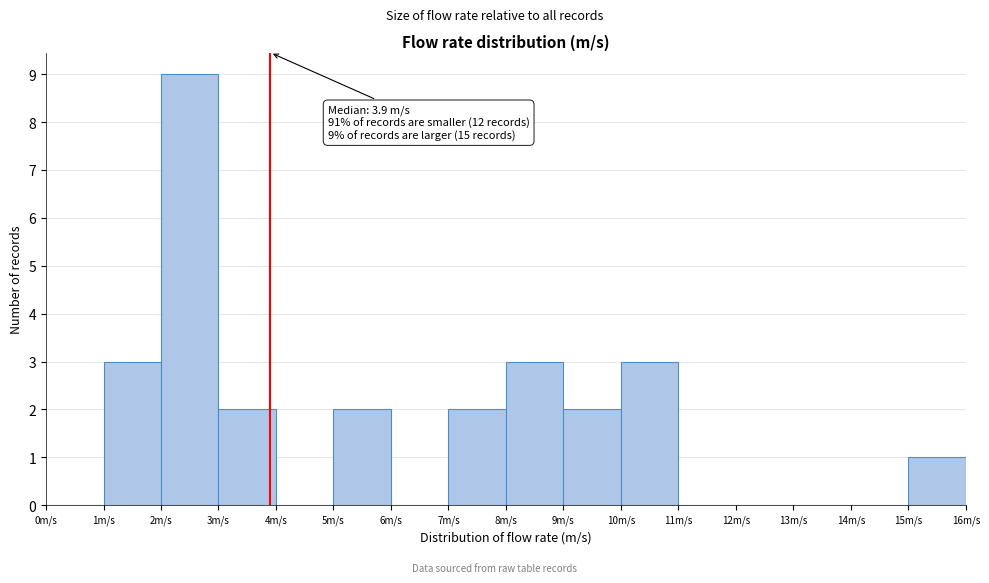

Which range on the x-axis has the tallest bar?

2 to 3